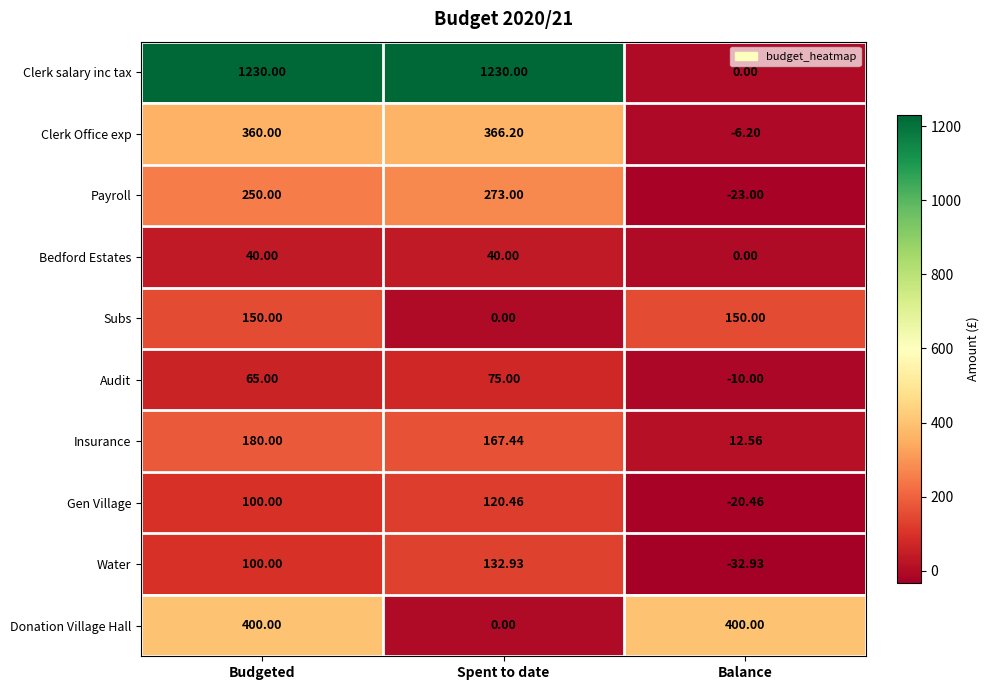

Which series changed the most between Spent to date and Balance?

Clerk salary inc tax